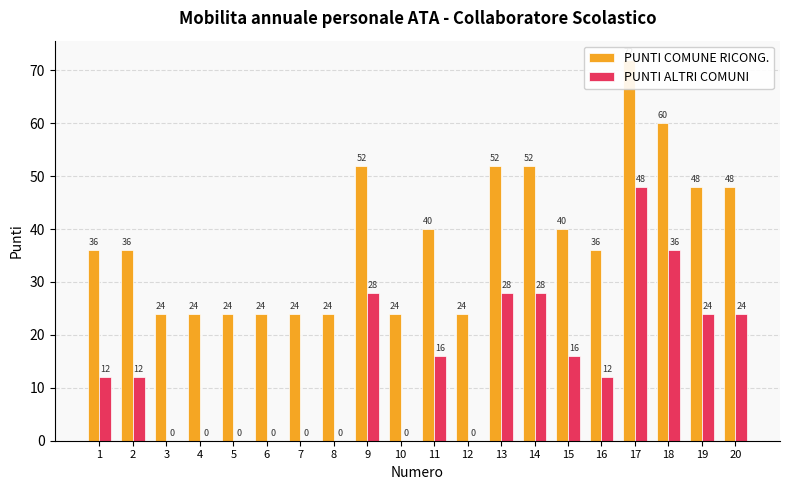

At how many categories does at least one series exceed 2?

20